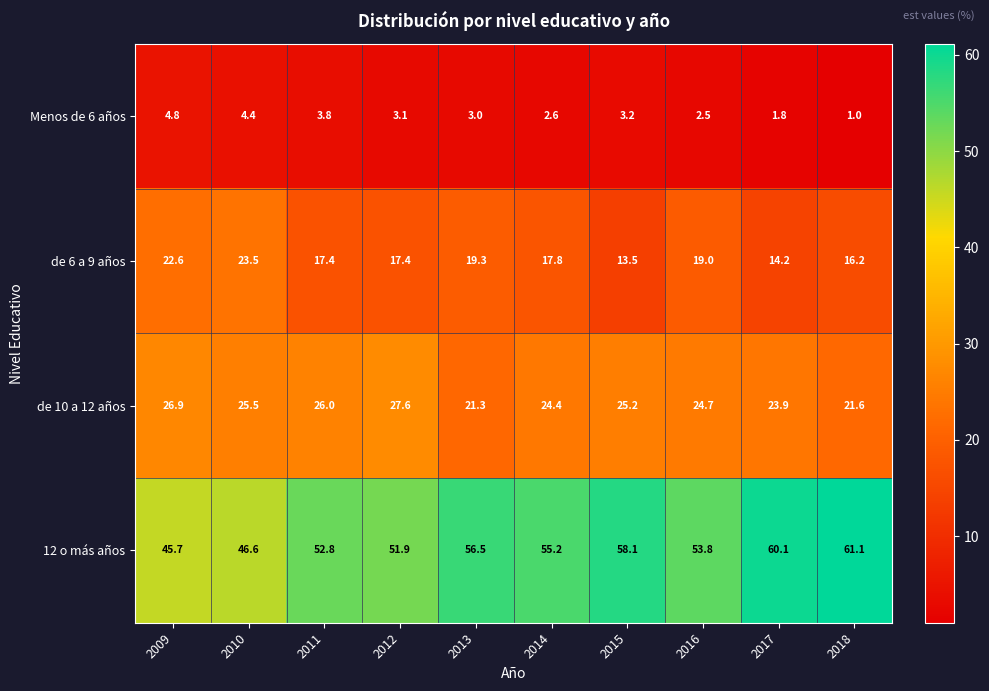

At 2016, list the series in order from largest to smallest.

12 o más años, de 10 a 12 años, de 6 a 9 años, Menos de 6 años